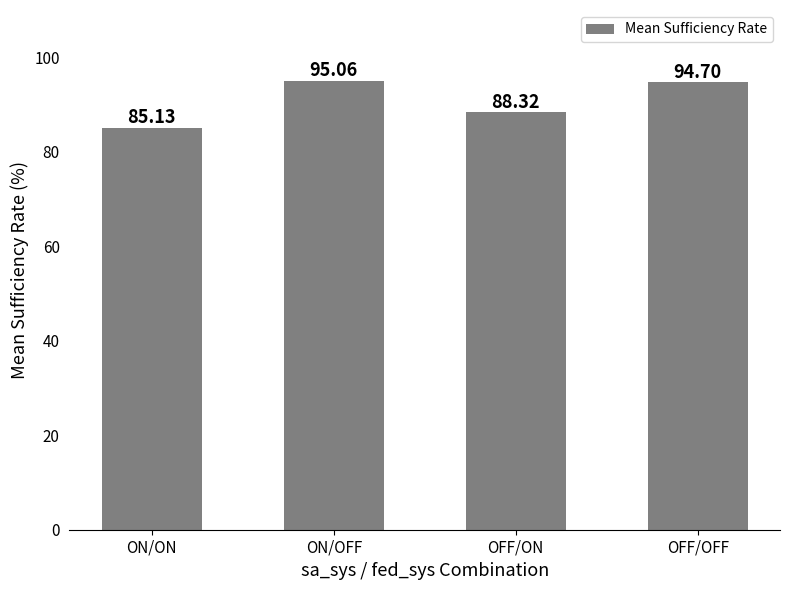

What is the value of the 2nd bar from the left?

95.1